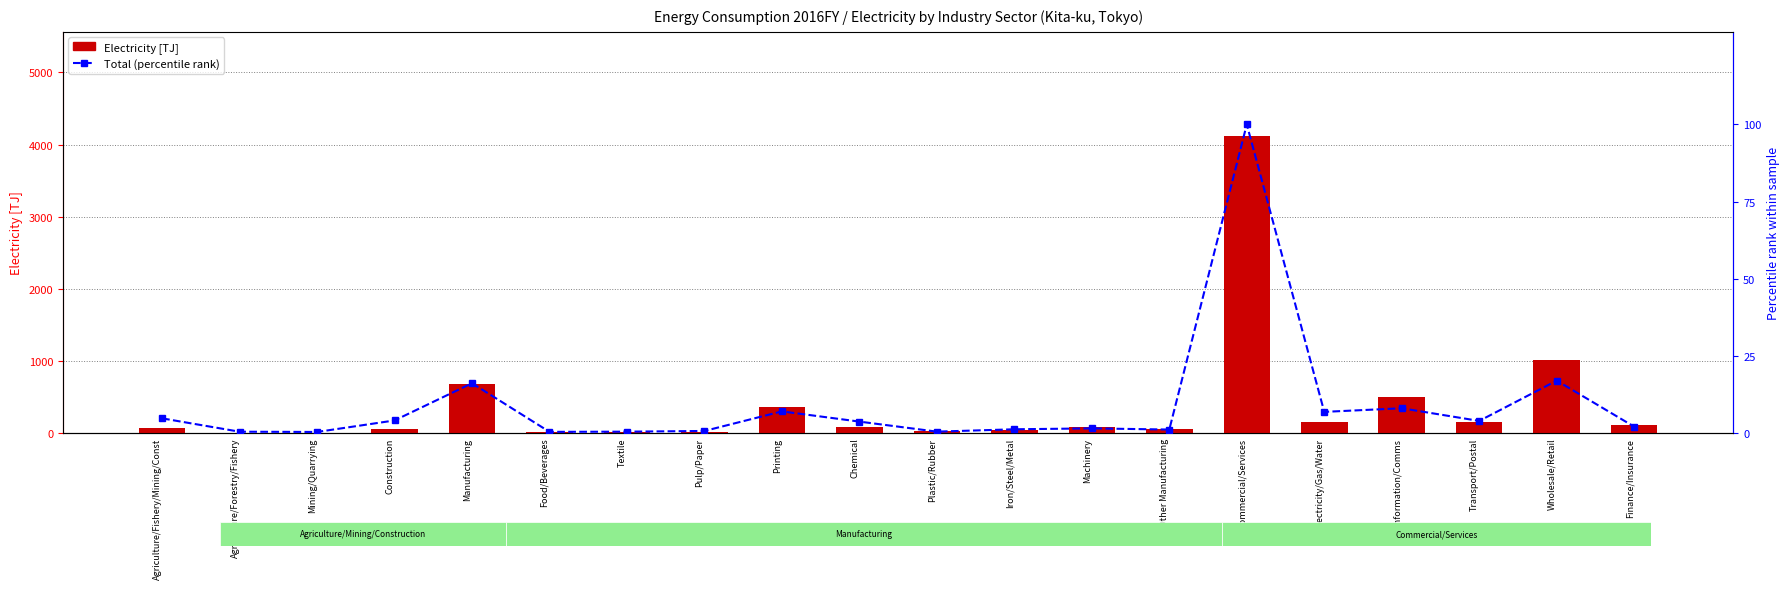

The value of Electricity [TJ] at Electricity/Gas/Water is 146.9. True or false?

True